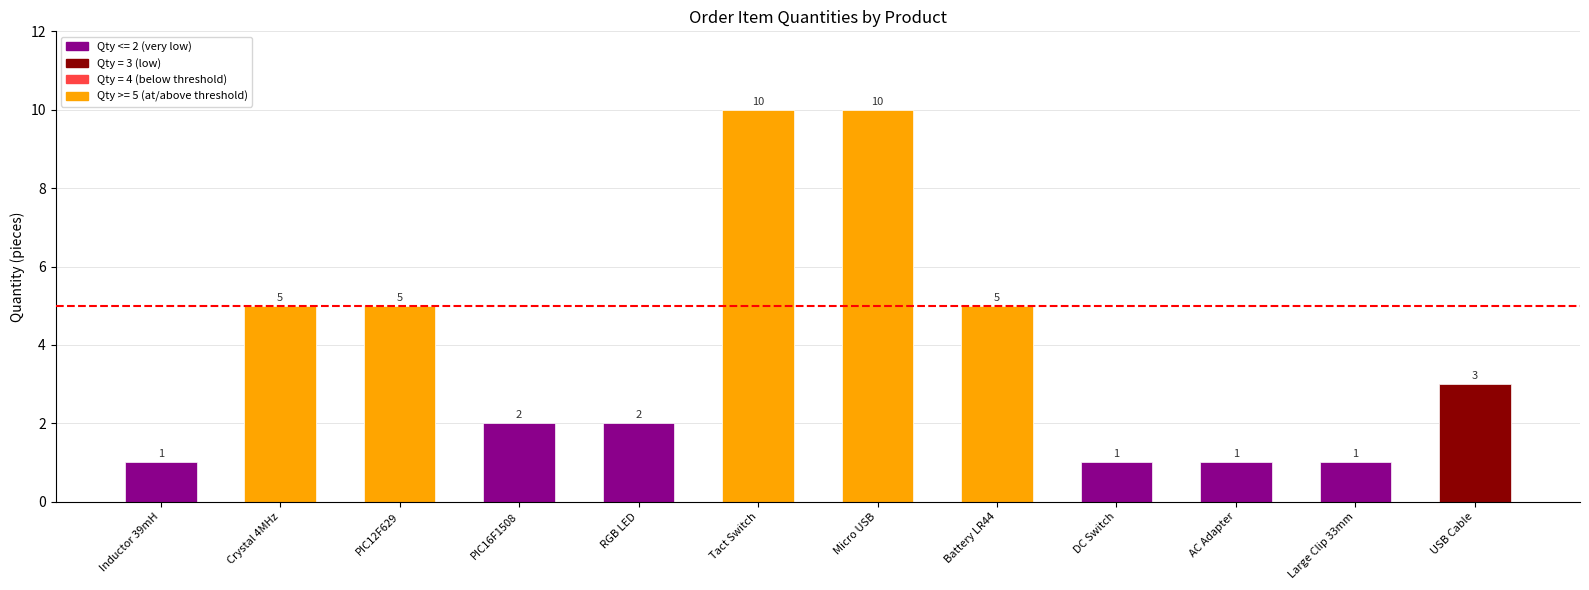

How many bars are there in total?

12